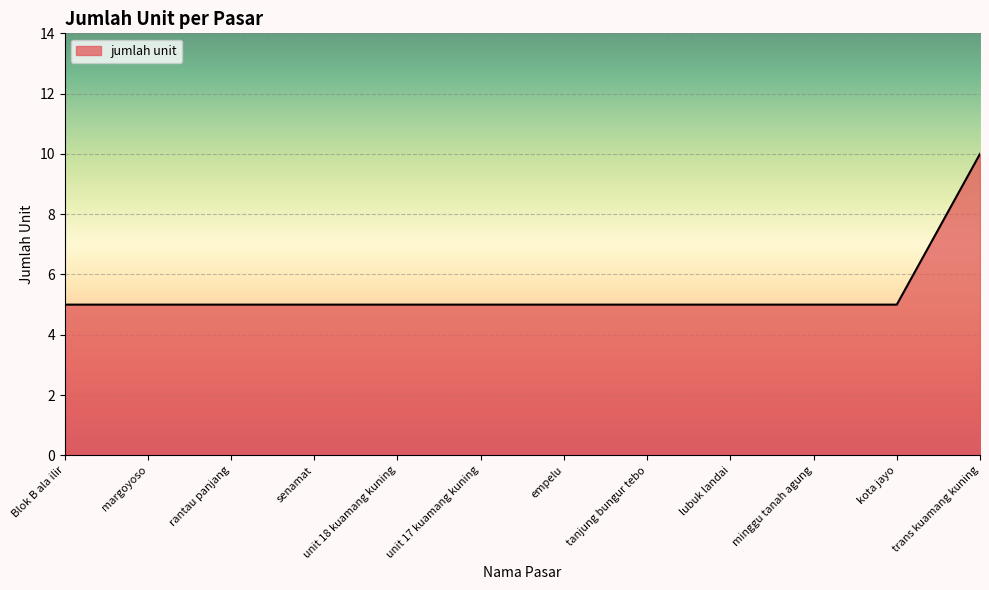

What position from the left is senamat?

4